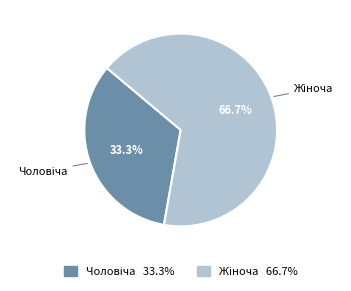

Is there a majority slice in this chart?

Yes